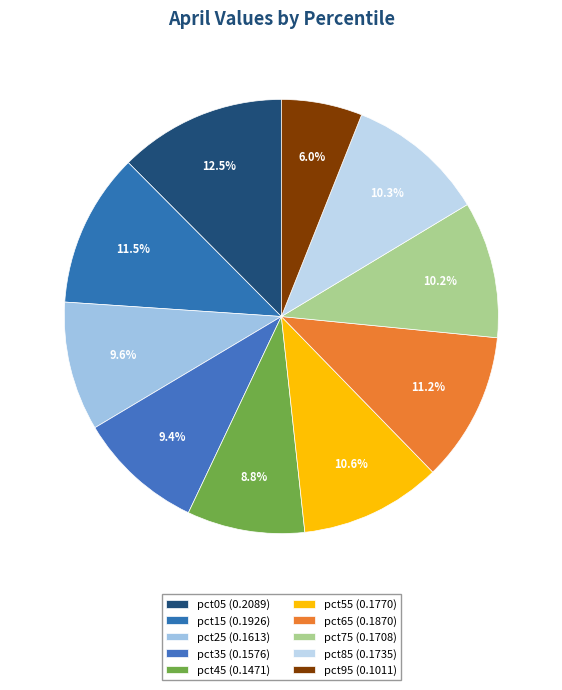

Is pct95 the majority of the pie?

No